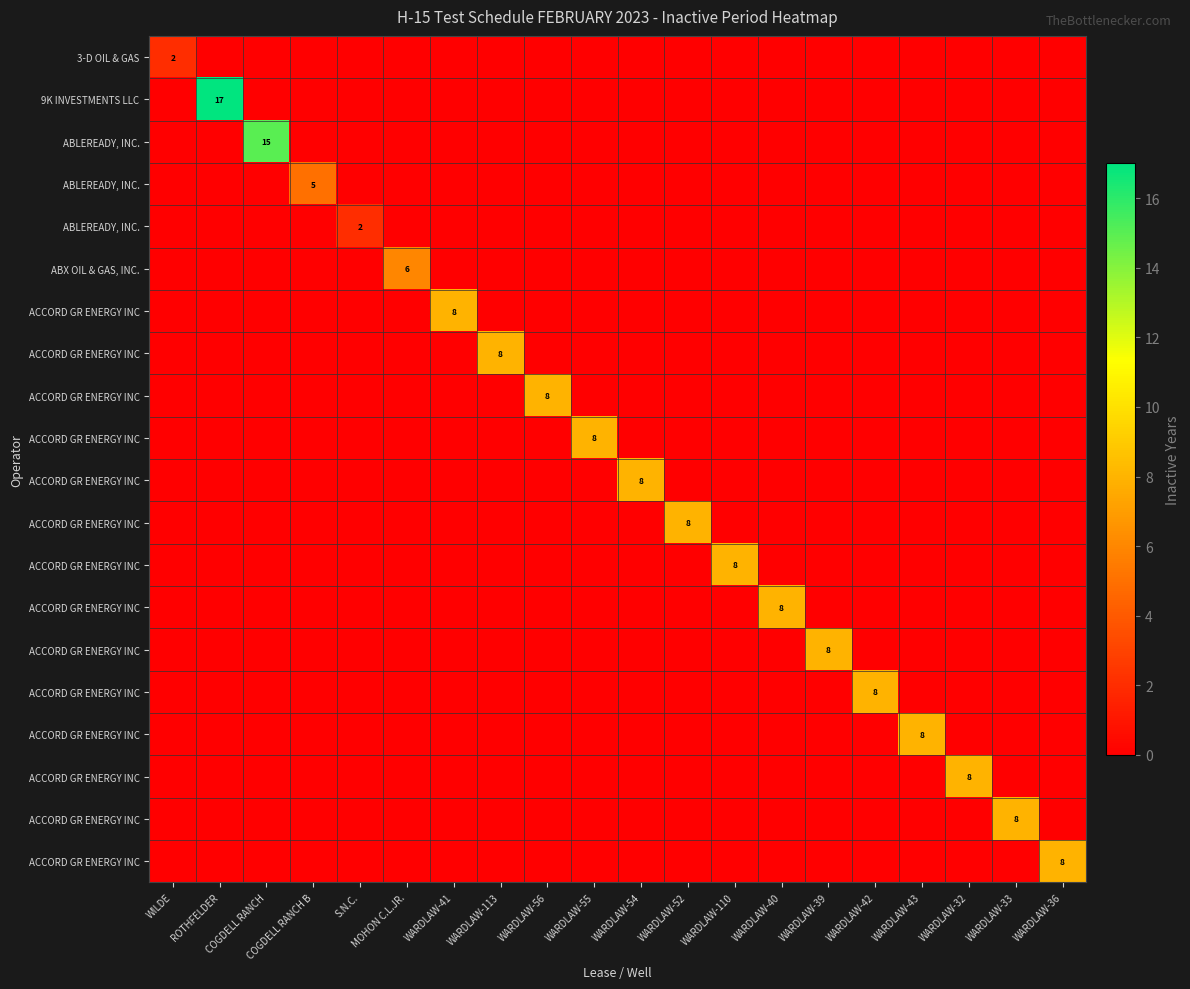

At which category is the sum across all series the highest?

ROTHFELDER